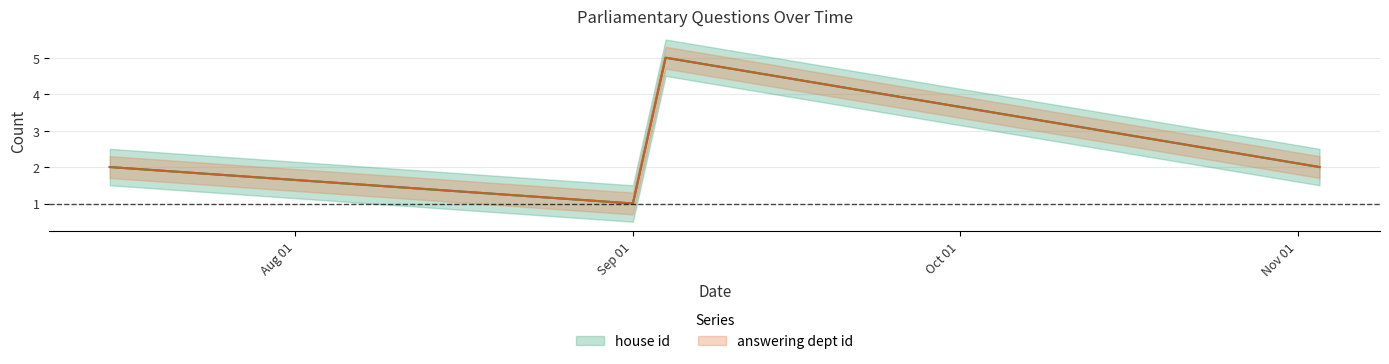

How many distinct data groups are displayed?

2